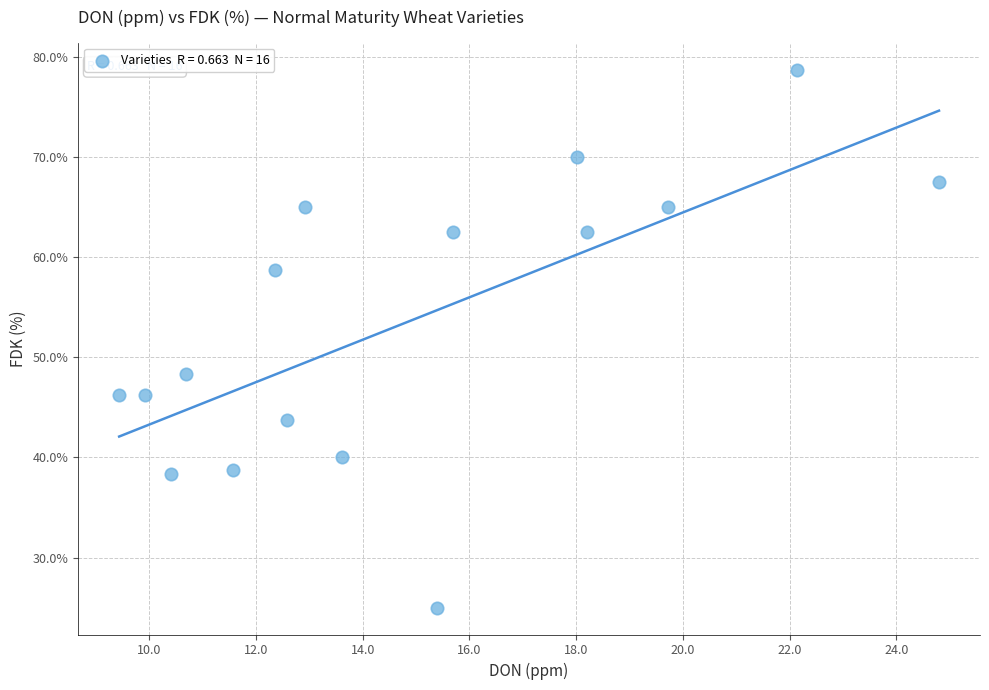

What is the range of X values (max minus min)?

15.4